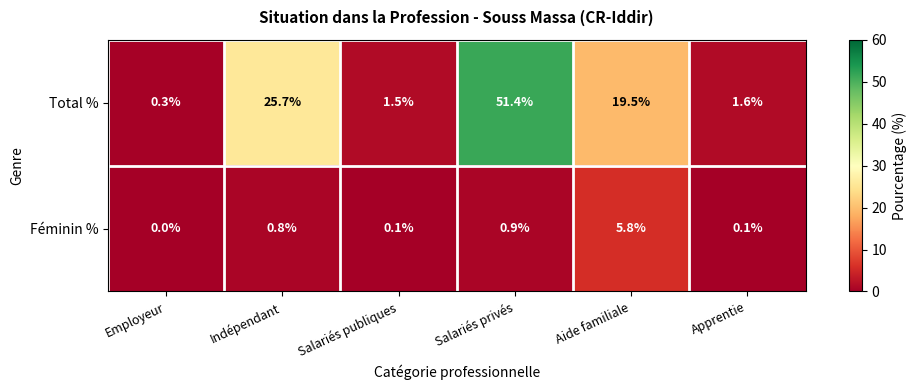

Which series has the largest range (max minus min)?

Total %